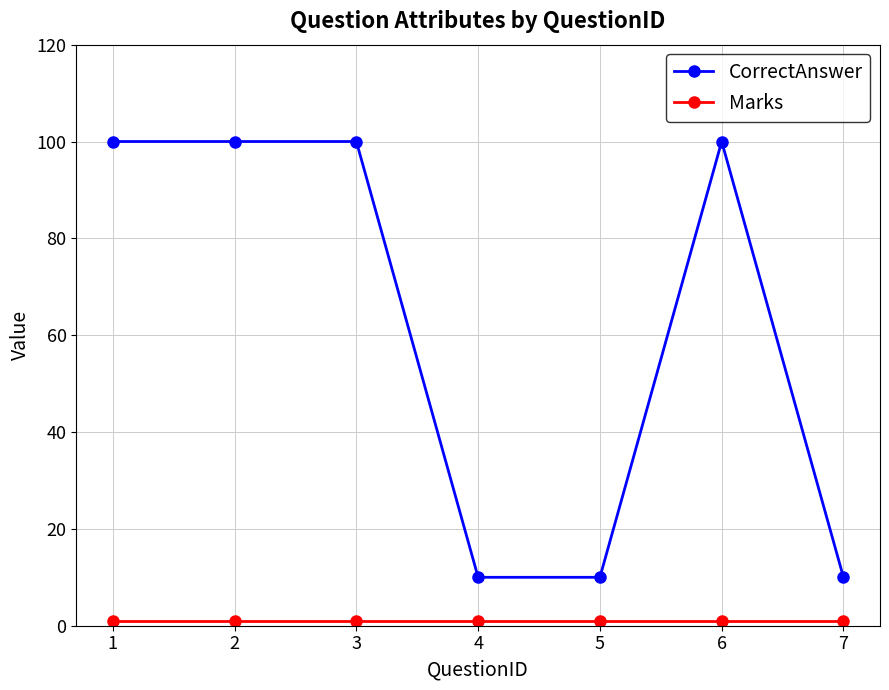

Which series has the largest total across all categories?

CorrectAnswer